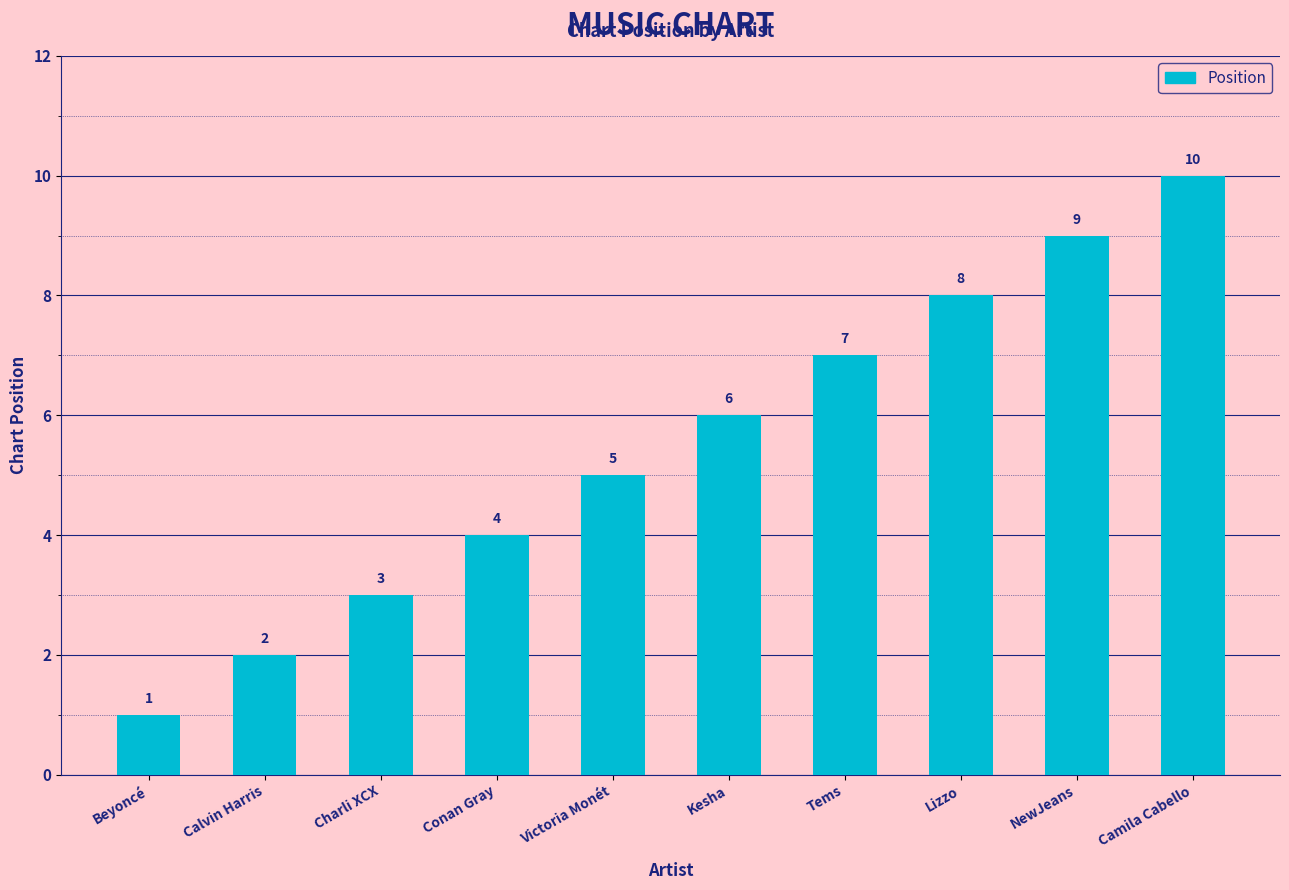

What is the minimum value shown in the chart?

1